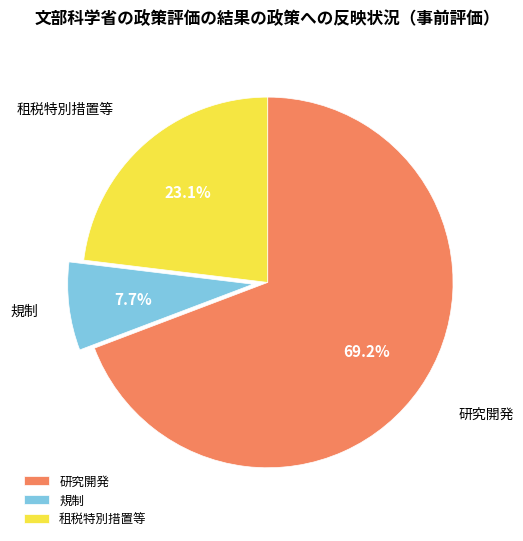

Which category accounts for the majority?

研究開発